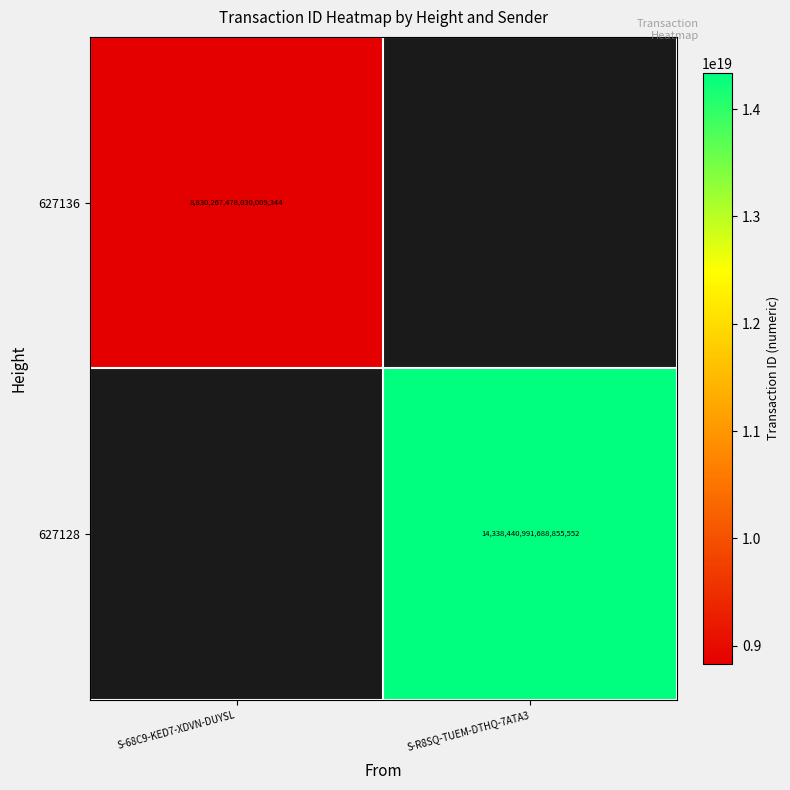

Is it true that 627136 equals 8830267478030009344 at S-68C9-KED7-XDVN-DUYSL?

True